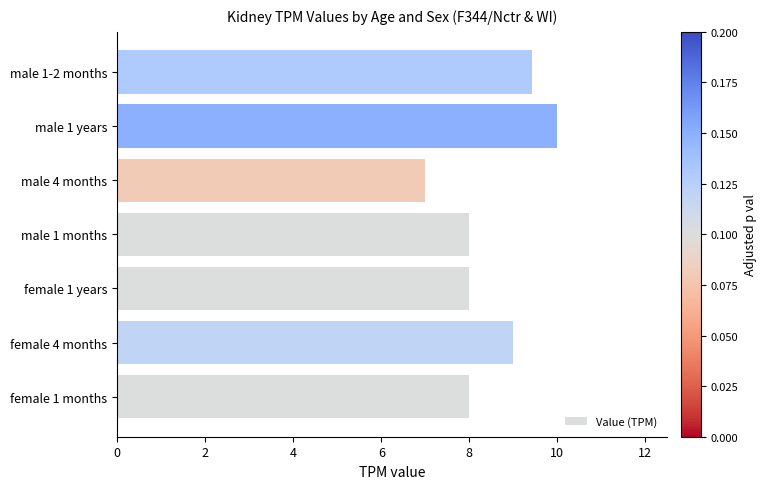

Reading top to bottom, list all the values displayed in this chart.

9.4	10.0	7.0	8.0	8.0	9.0	8.0